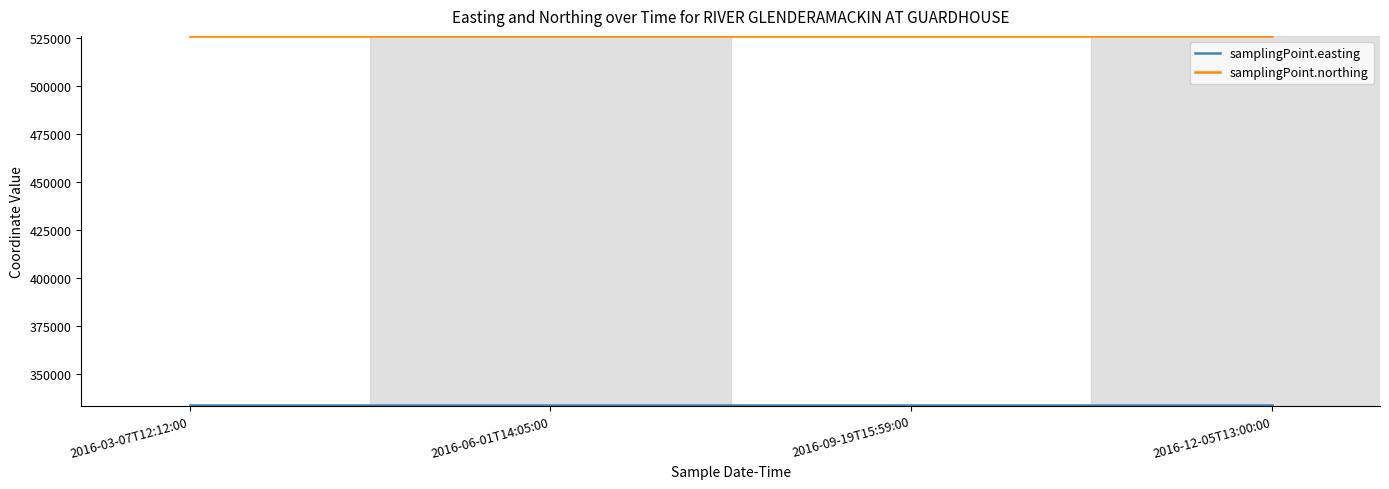

What is the total value across all series at 2016-12-05T13:00:00?

859794